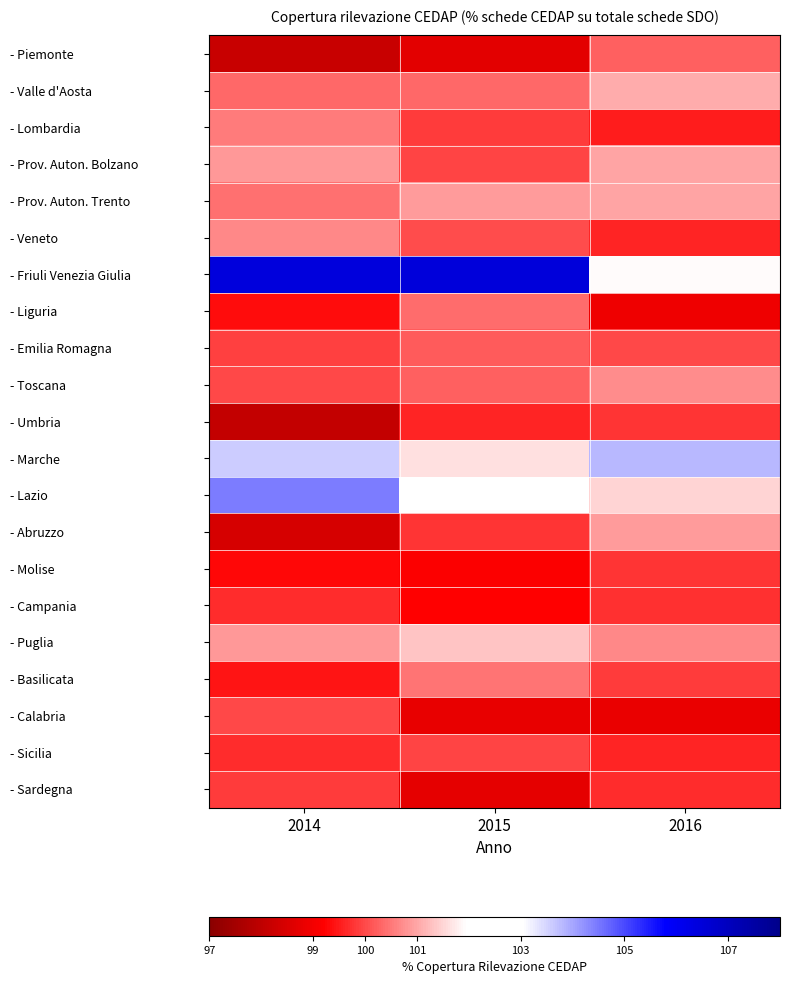

Rank the series by their maximum value, from highest to lowest.

- Friuli Venezia Giulia, - Lazio, - Marche, - Puglia, - Valle d'Aosta, - Prov. Auton. Bolzano, - Prov. Auton. Trento, - Abruzzo, - Toscana, - Veneto, - Lombardia, - Basilicata, - Liguria, - Piemonte, - Emilia Romagna, - Calabria, - Sicilia, - Sardegna, - Molise, - Umbria, - Campania